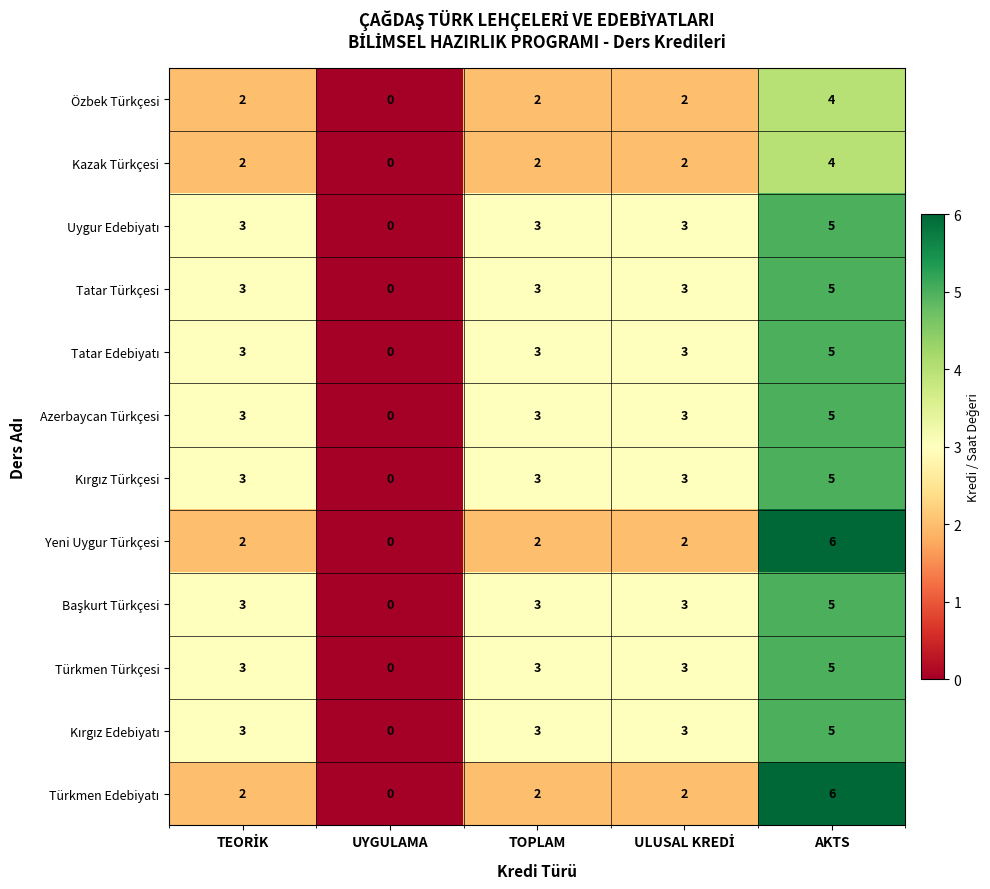

What is the maximum value shown in the chart?

6